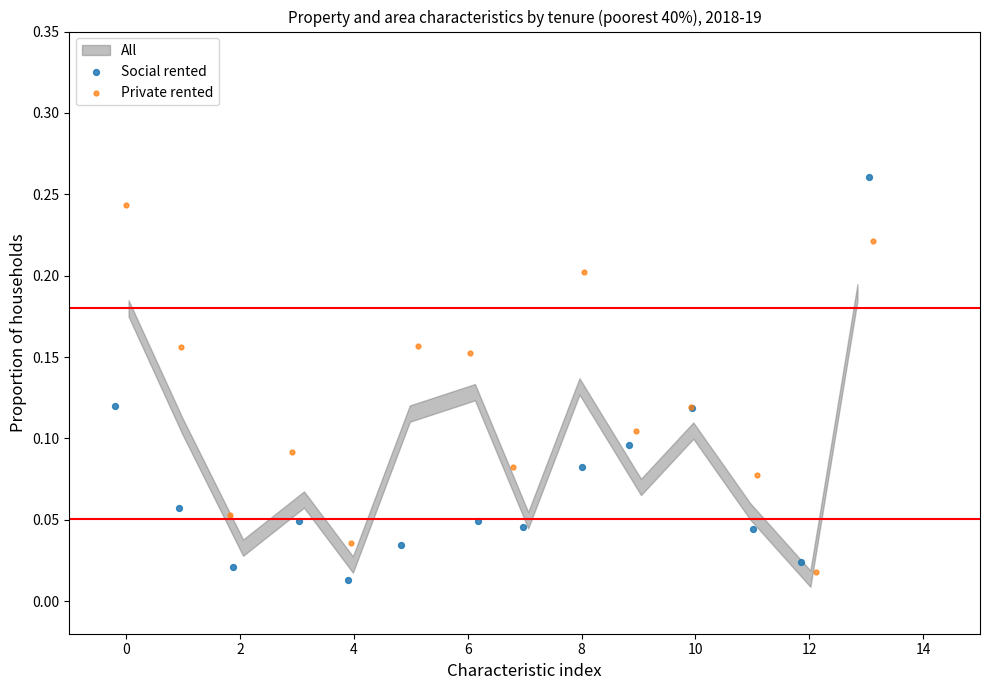

Which series reaches the maximum Y coordinate?

Social rented